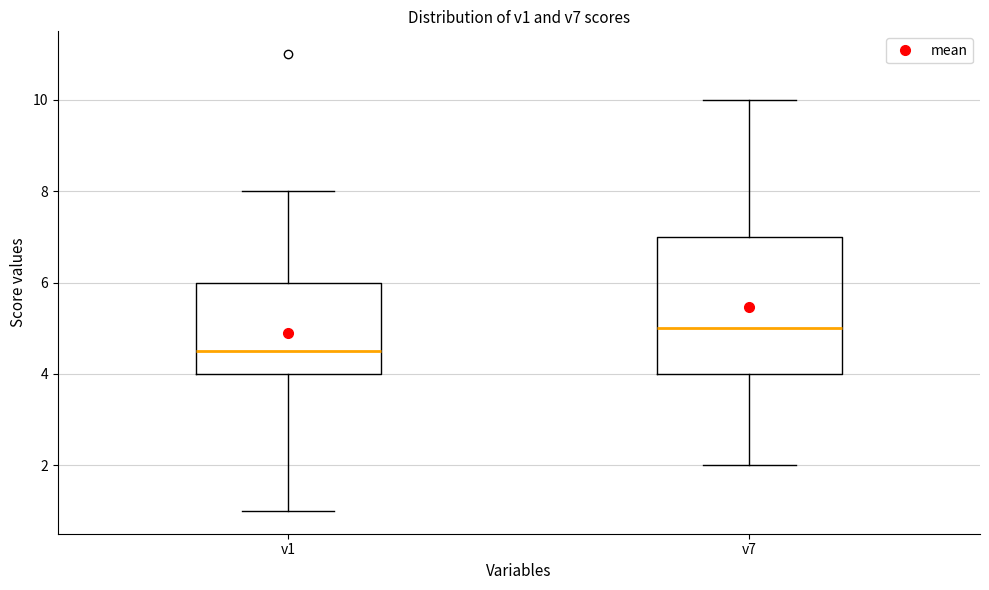

Where does the median line of the box for v1 sit on the y-axis? The values are not printed on the chart, so give them approximately, as read against the axis.

4.6